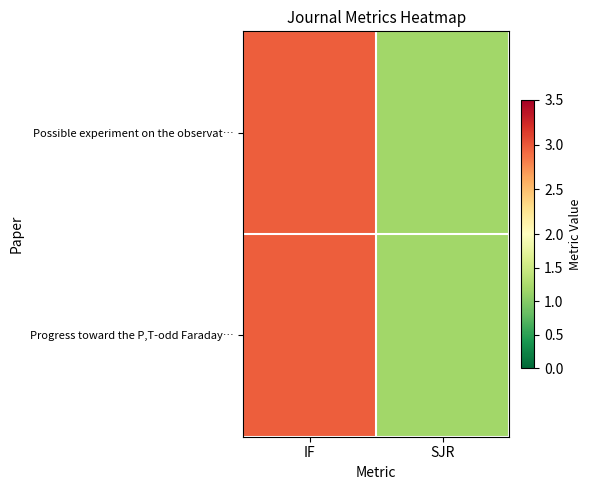

Count the number of data series in this chart.

2